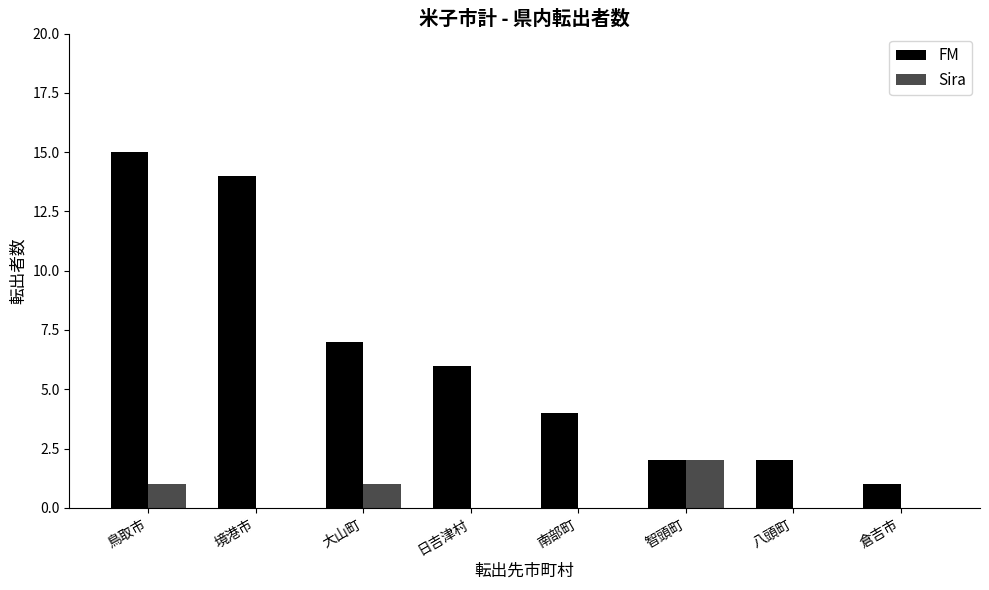

How many groups of bars are there?

8